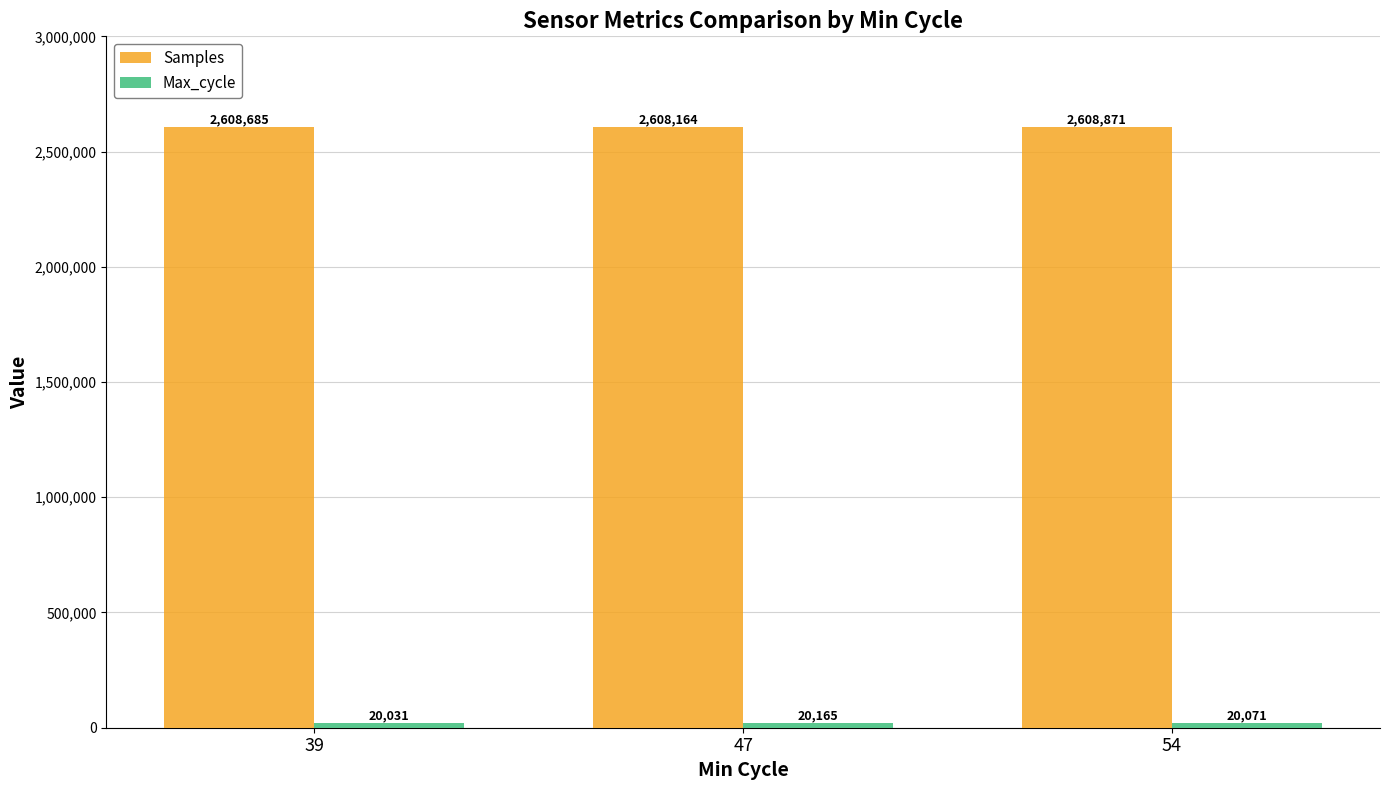

Which label corresponds to the smallest value in the chart?

39